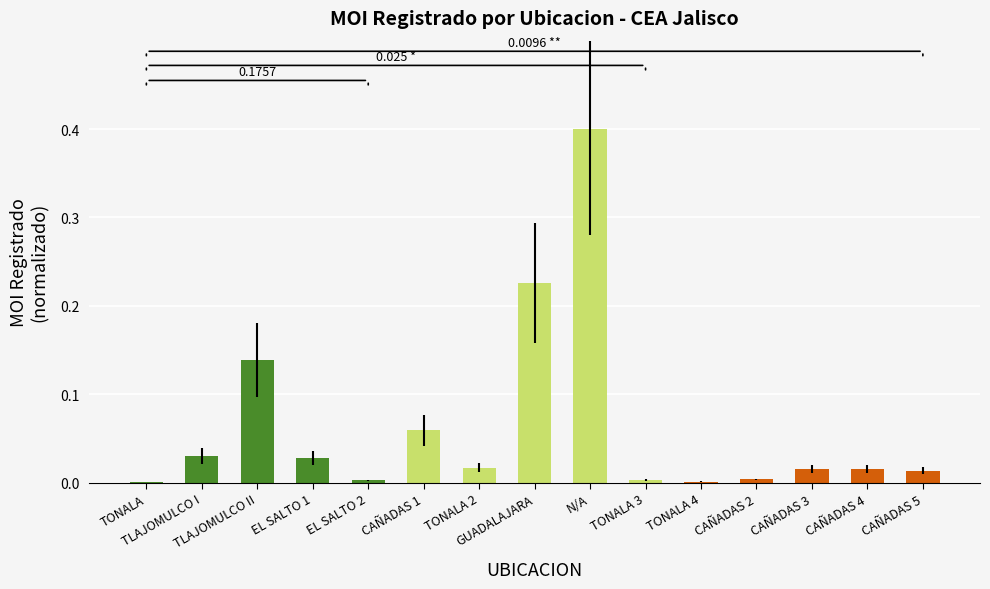

What is the label of the 13th bar from the left?

CAÑADAS 3